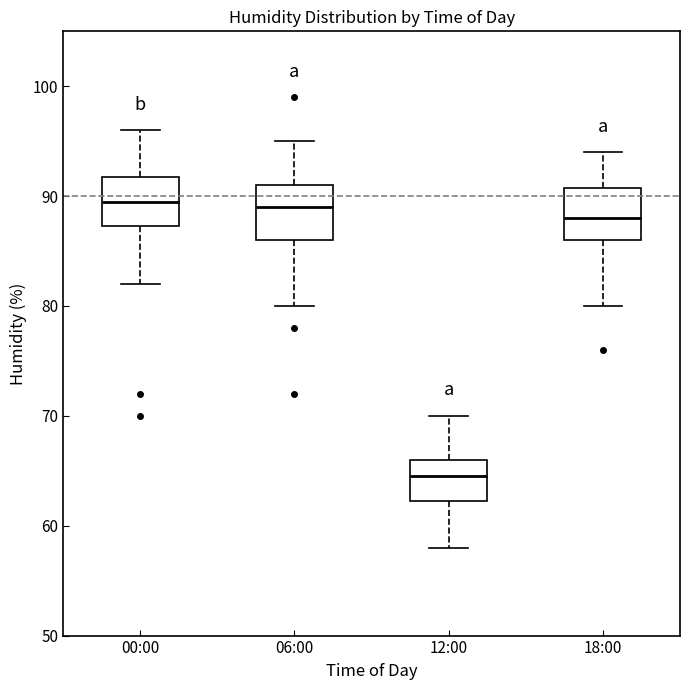

Reading left to right, transcribe this box plot: for each box, give where its median line is, the range the box spans, and where its two whiskers end, as read against the y-axis. The values are not printed on the chart, so give them approximately, as read against the axis.

00:00: median 90, box 87 to 92, whiskers 82 to 96
06:00: median 89, box 86 to 91, whiskers 80 to 95
12:00: median 65, box 62 to 66, whiskers 58 to 70
18:00: median 88, box 86 to 91, whiskers 80 to 94